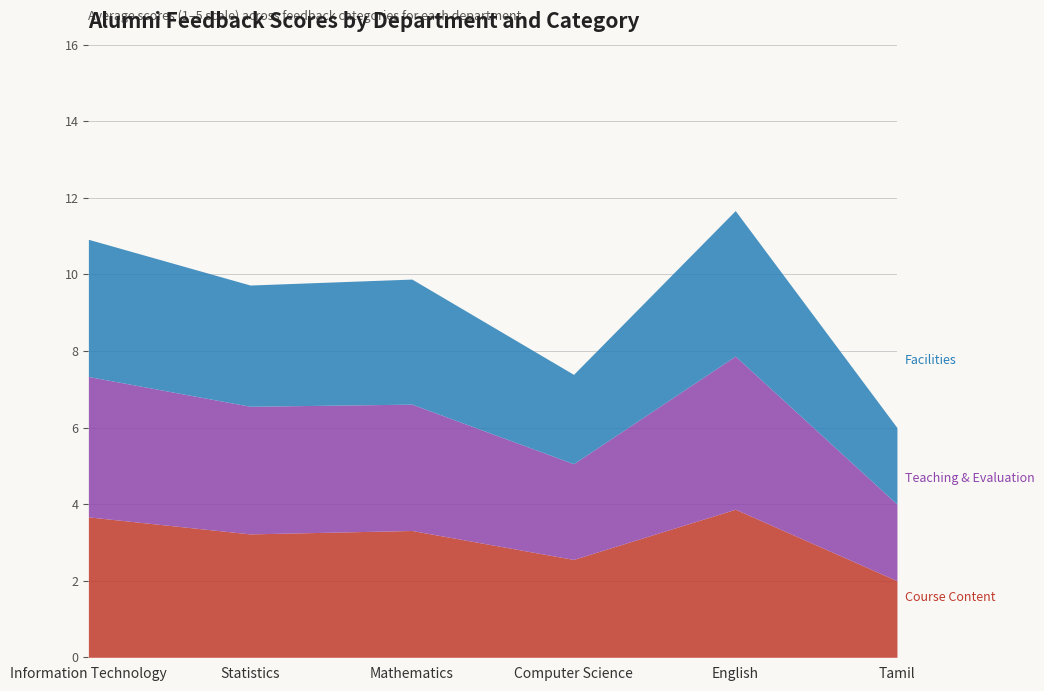

What is the total value across all series at English?

11.7